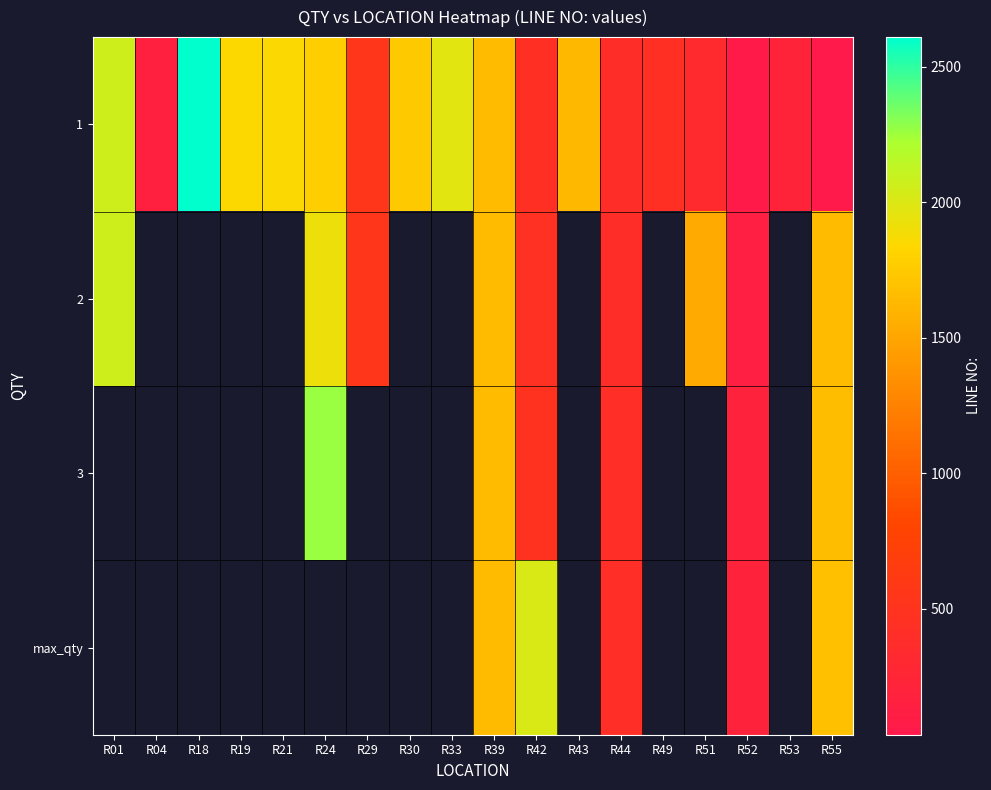

What is the greatest value displayed?

2610.0